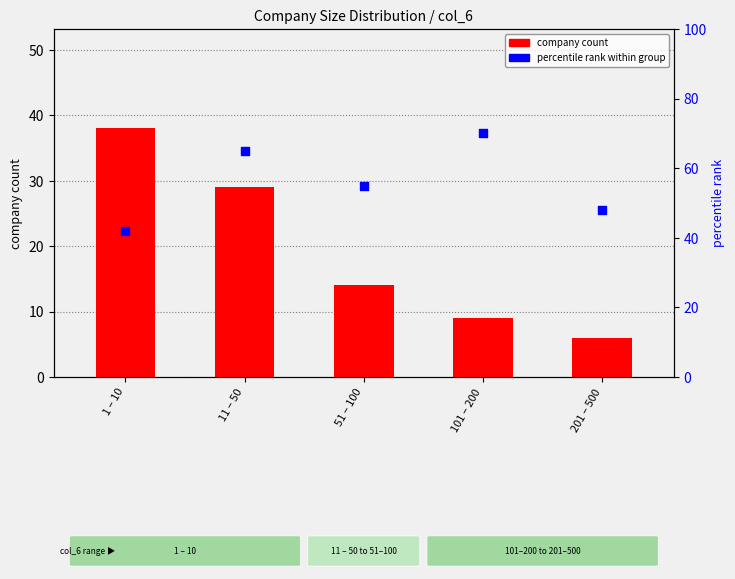

Which series has the largest total across all categories?

percentile rank within group